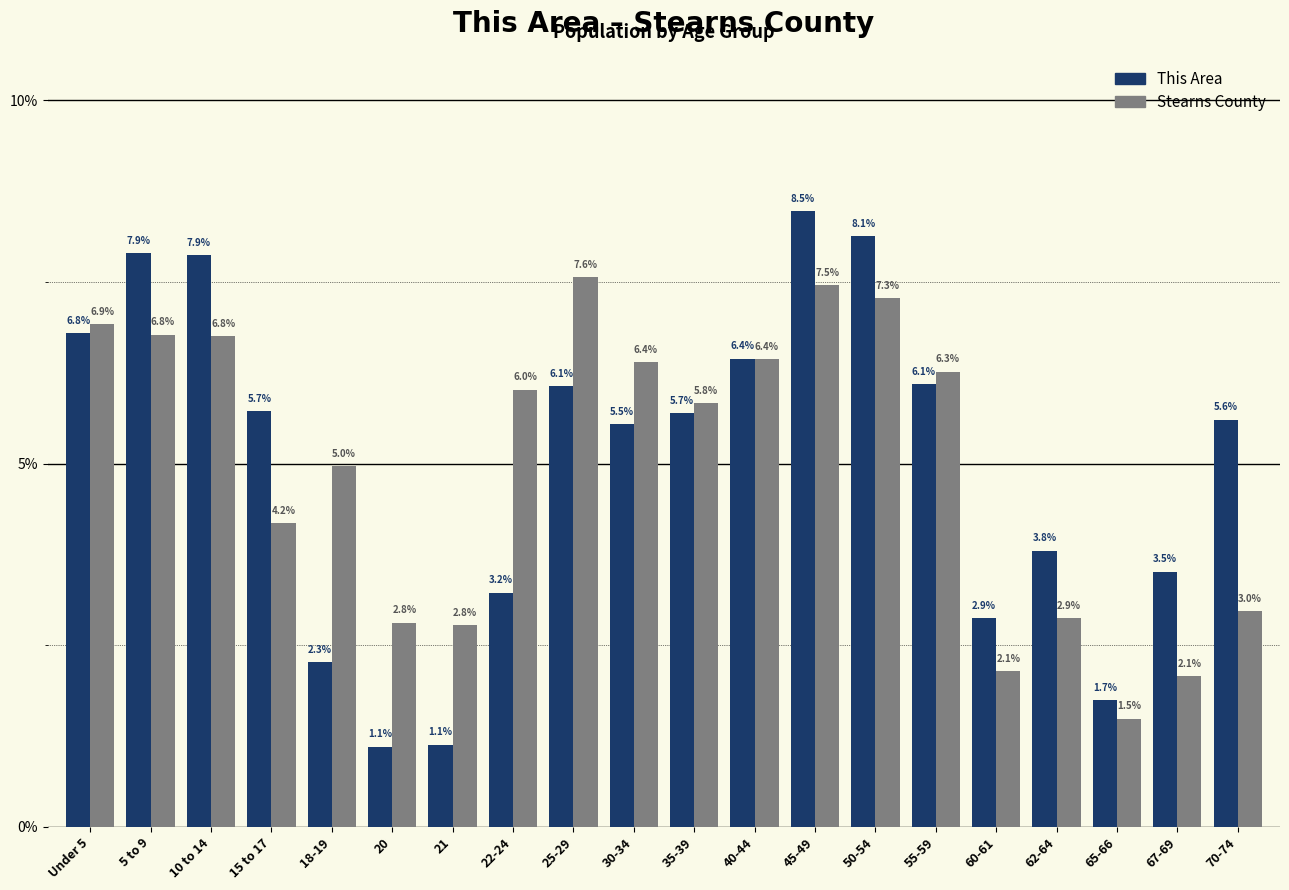

Reading right to left, extract all data points from this chart.

This Area: 5.6	3.5	1.7	3.8	2.9	6.1	8.1	8.5	6.4	5.7	5.5	6.1	3.2	1.1	1.1	2.3	5.7	7.9	7.9	6.8
Stearns County: 3.0	2.1	1.5	2.9	2.1	6.3	7.3	7.5	6.4	5.8	6.4	7.6	6.0	2.8	2.8	5.0	4.2	6.8	6.8	6.9